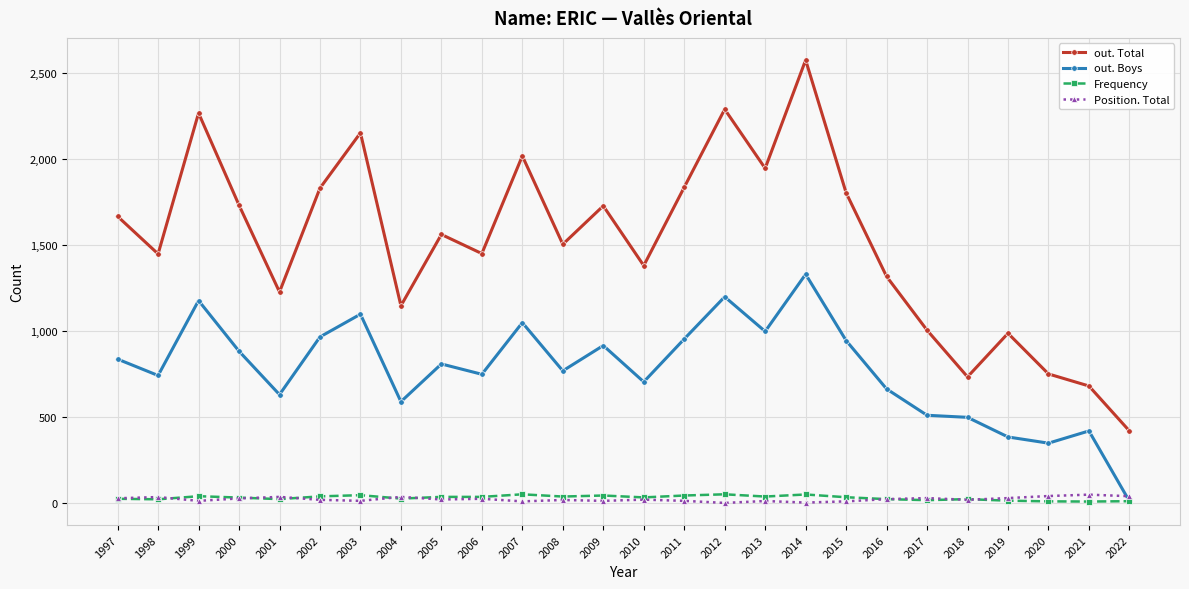

Where does the out. Total series first go above 1561?

1997